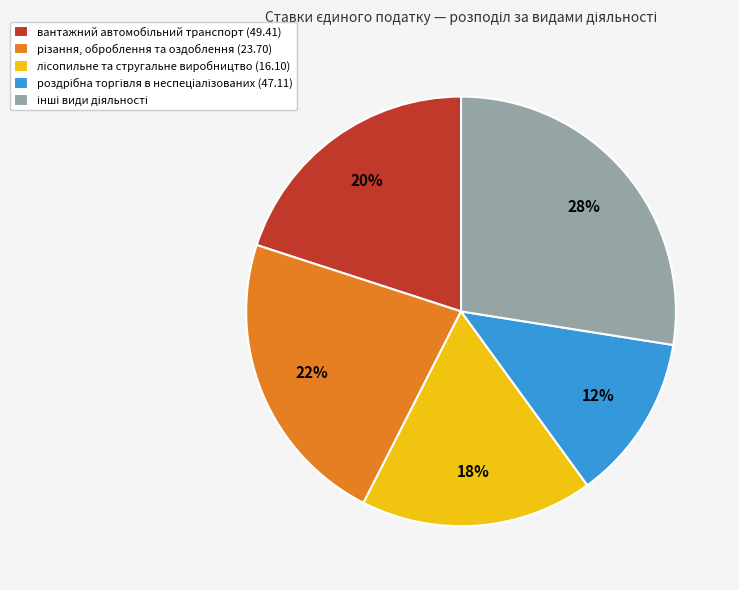

To the nearest percent, what is the average slice percentage?

20%